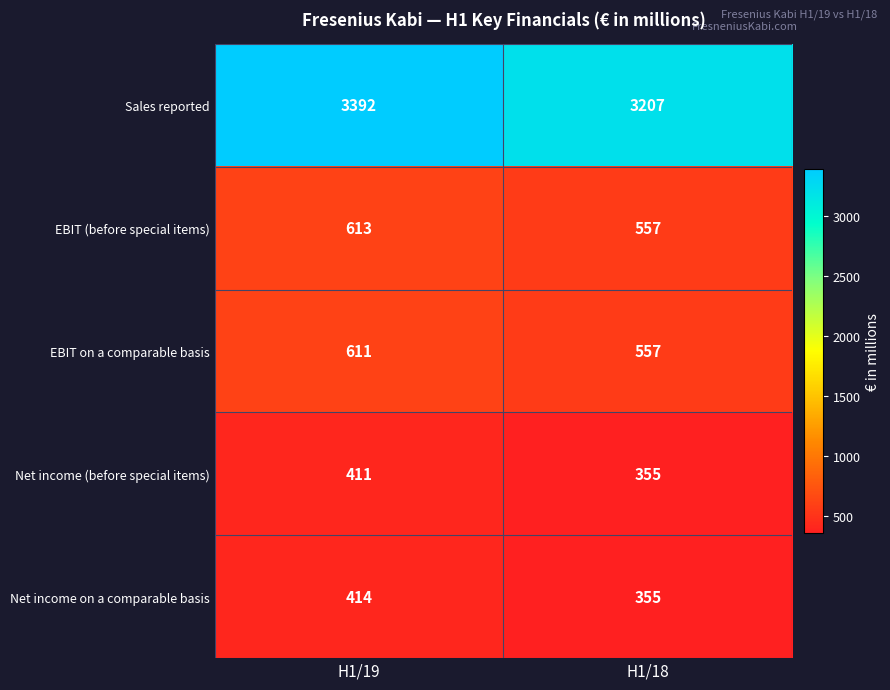

Which label corresponds to the smallest value in the chart?

H1/18